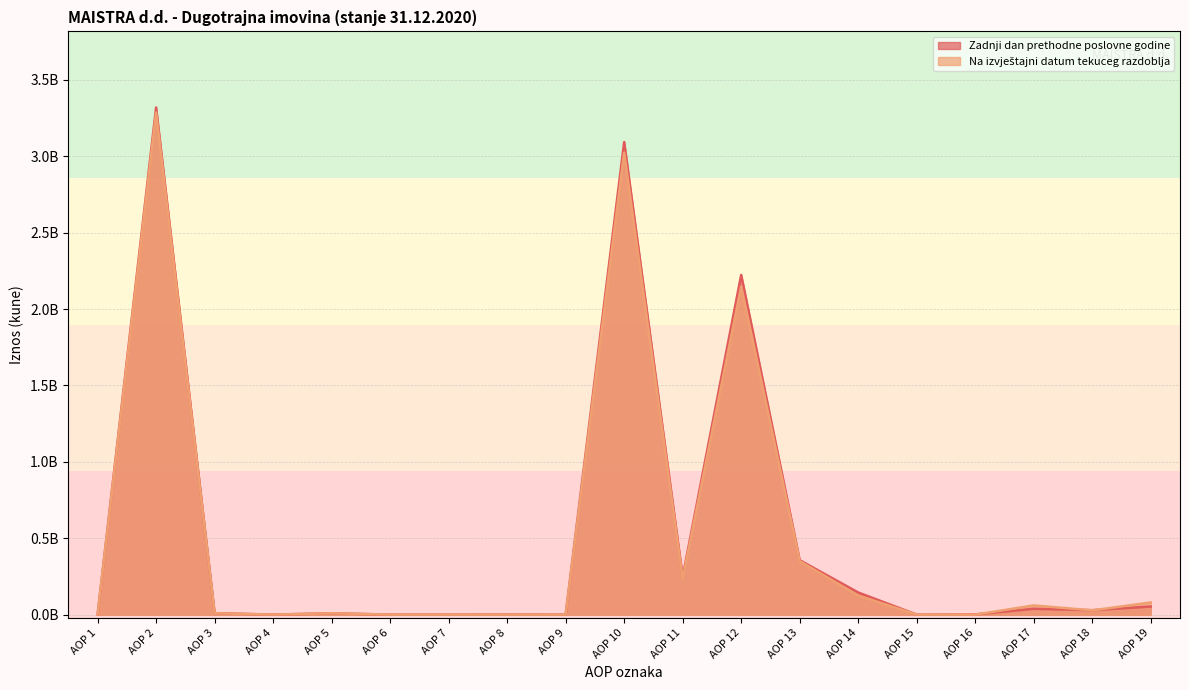

Reading left to right, transcribe all the data shown in this chart.

Zadnji dan prethodne poslovne godine: 0.0	3.3	0.0	0.0	0.0	0.0	0.0	0.0	0.0	3.1	0.2	2.2	0.4	0.1	0.0	0.0	0.0	0.0	0.1
Na izvještajni datum tekuceg razdoblja: 0.0	3.3	0.0	0.0	0.0	0.0	0.0	0.0	0.0	3.0	0.2	2.1	0.3	0.1	0.0	0.0	0.1	0.0	0.1